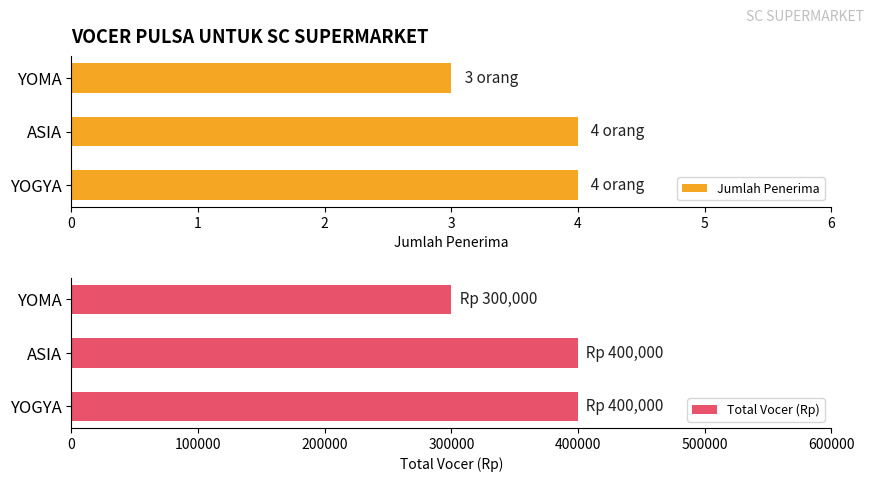

What is the sum of the Total Vocer (Rp) values at ASIA and YOMA?

700000